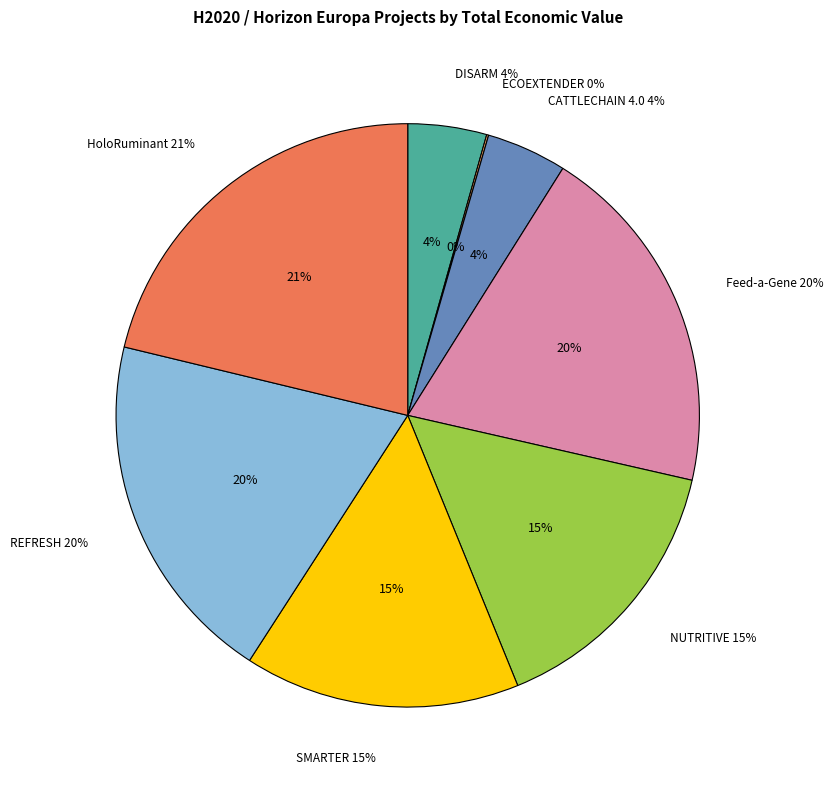

Does NUTRITIVE represent more than half of the total?

No